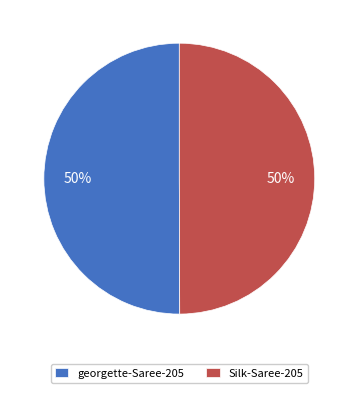

Is the sum of Silk-Saree-205 and georgette-Saree-205 greater than half?

Yes